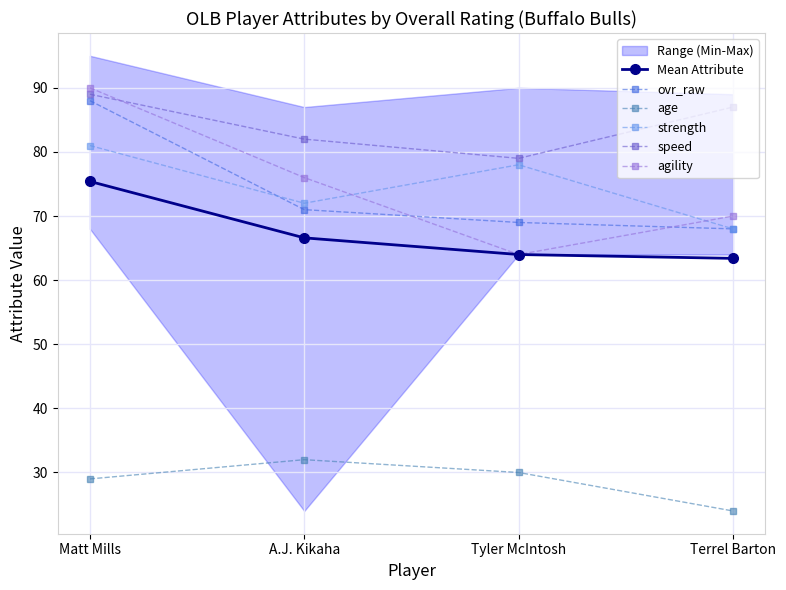

What is the sum of all age values?

115.0